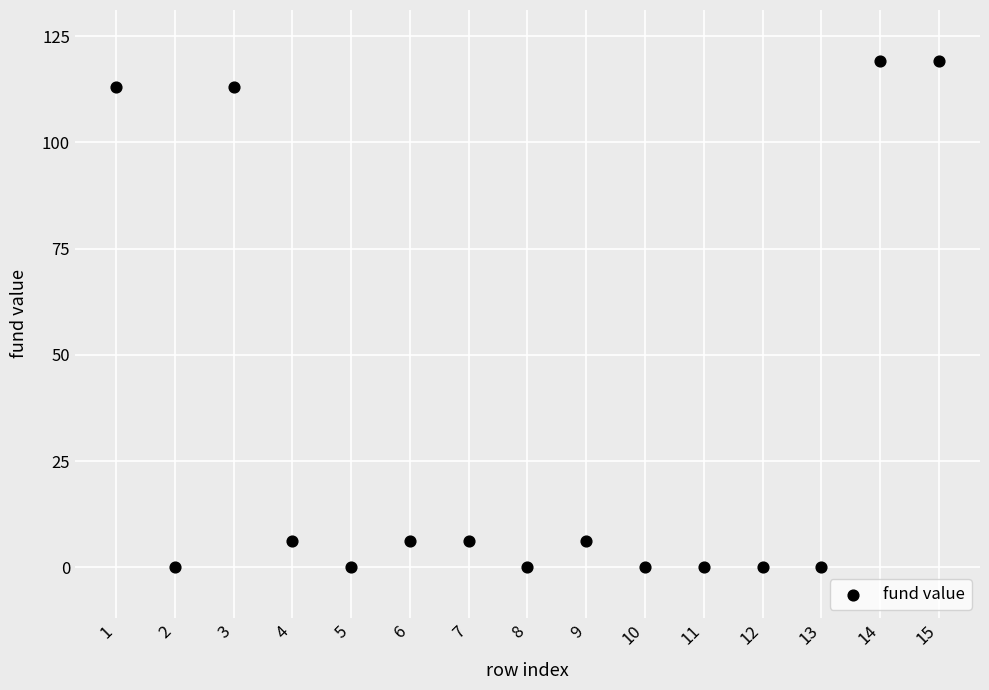

What is the range of Y values (max minus min)?

119.2